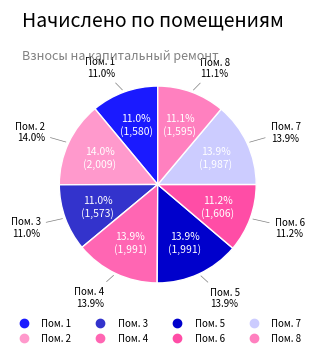

How many segments does this pie chart have?

8